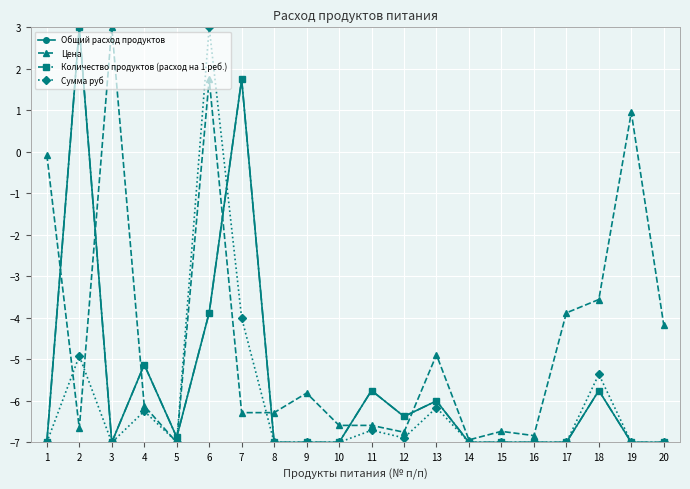

Count the number of data series in this chart.

4